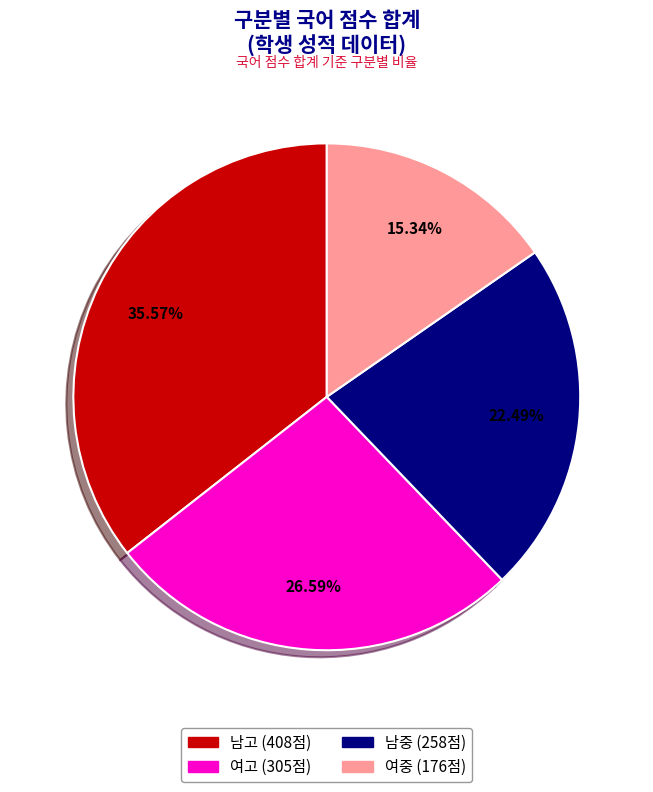

Which slice is the largest?

남고